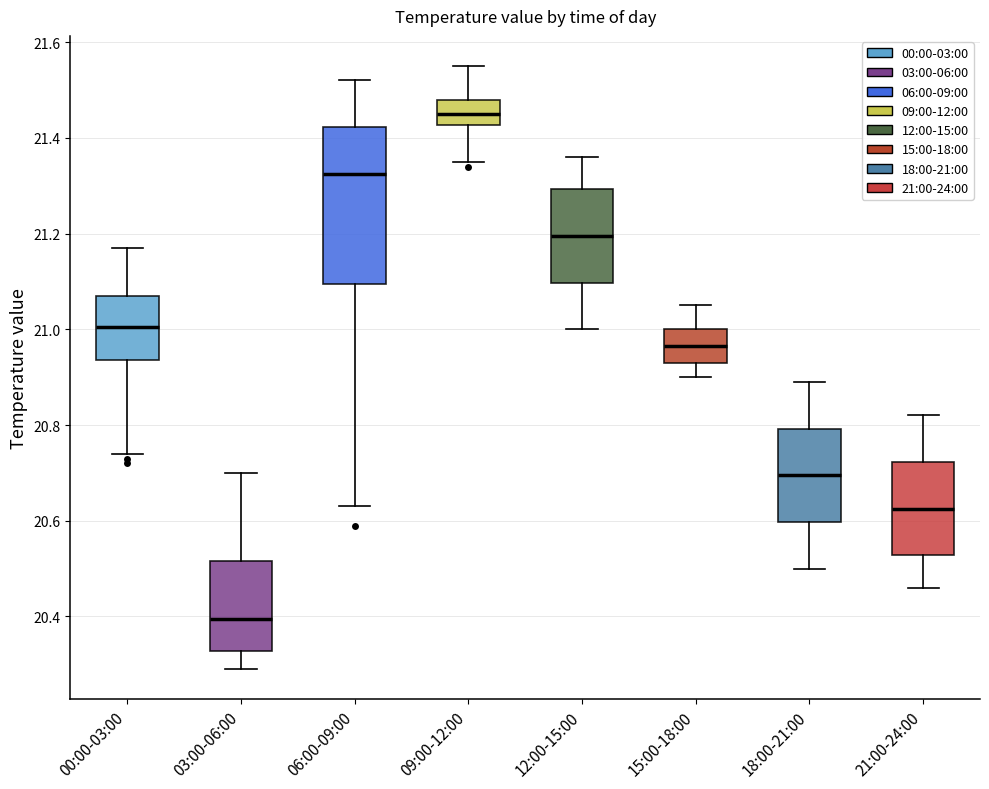

Reading left to right, transcribe this box plot: for each box, give where its median line is, the range the box spans, and where its two whiskers end, as read against the y-axis. The values are not printed on the chart, so give them approximately, as read against the axis.

00:00-03:00: median 21.00, box 20.94 to 21.08, whiskers 20.74 to 21.18
03:00-06:00: median 20.40, box 20.32 to 20.52, whiskers 20.30 to 20.70
06:00-09:00: median 21.32, box 21.10 to 21.42, whiskers 20.64 to 21.52
09:00-12:00: median 21.46, box 21.42 to 21.48, whiskers 21.36 to 21.56
12:00-15:00: median 21.20, box 21.10 to 21.30, whiskers 21.00 to 21.36
15:00-18:00: median 20.96, box 20.94 to 21.00, whiskers 20.90 to 21.06
18:00-21:00: median 20.70, box 20.60 to 20.80, whiskers 20.50 to 20.90
21:00-24:00: median 20.62, box 20.52 to 20.72, whiskers 20.46 to 20.82